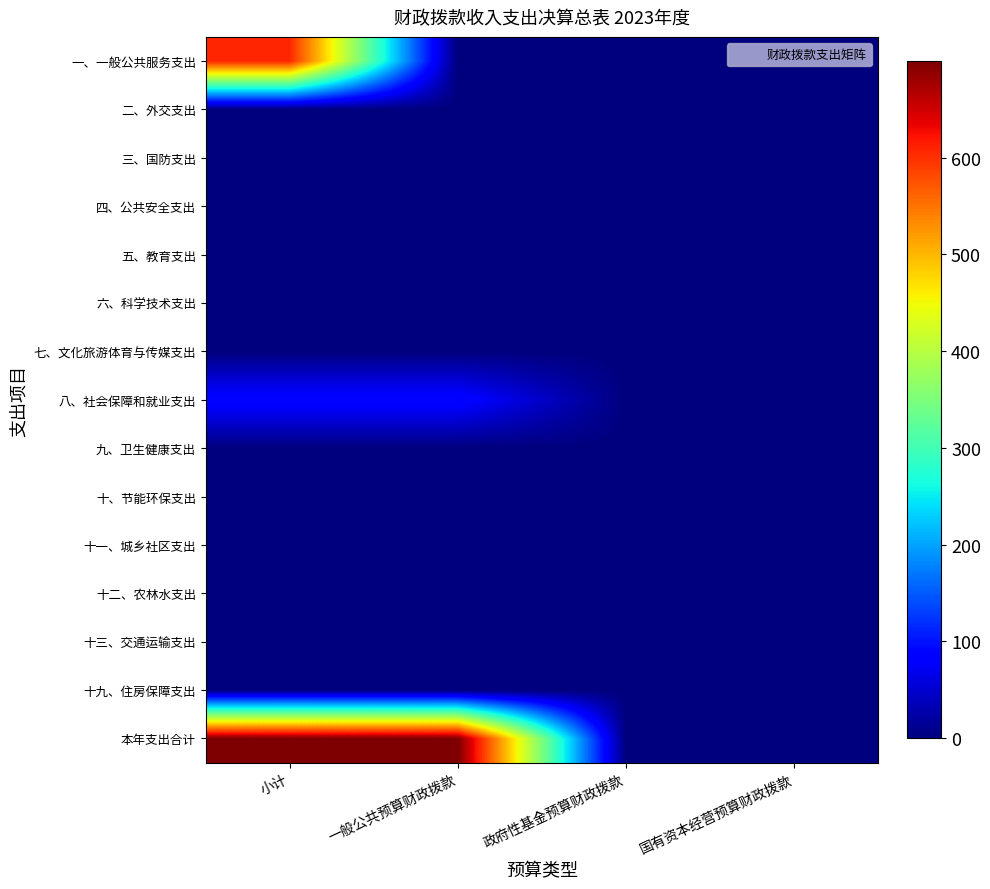

Between 国有资本经营预算财政拨款 and 小计, which is larger?

小计